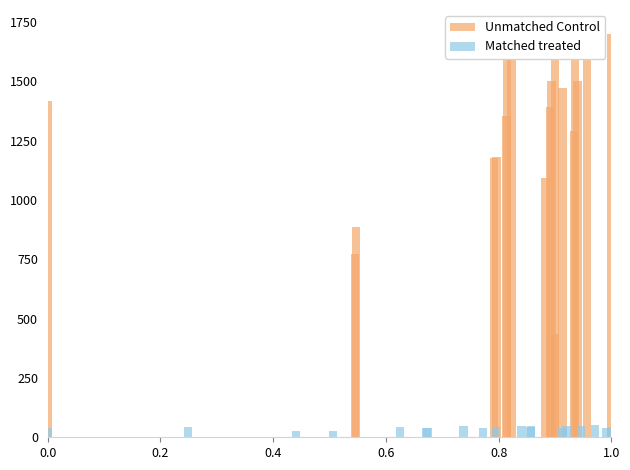

What position from the right is 0.0?

20